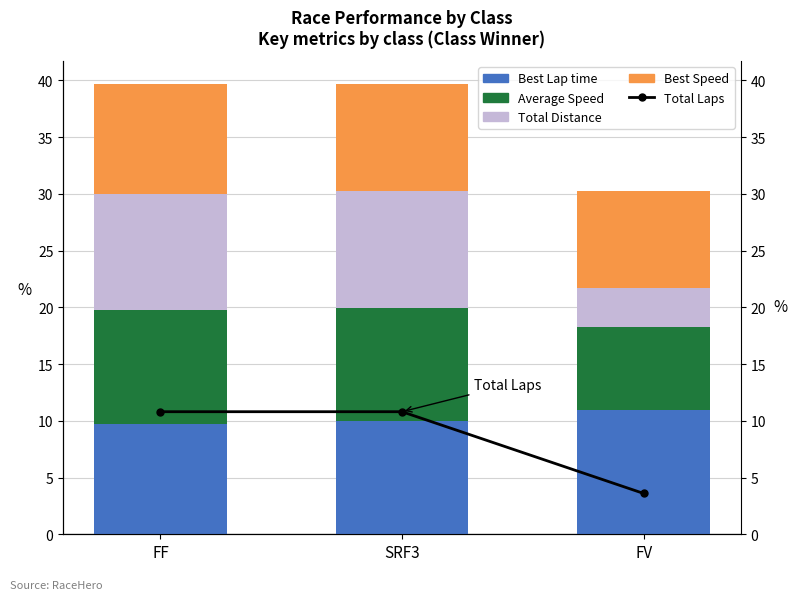

Which series changed the most between FF and FV?

Total Laps